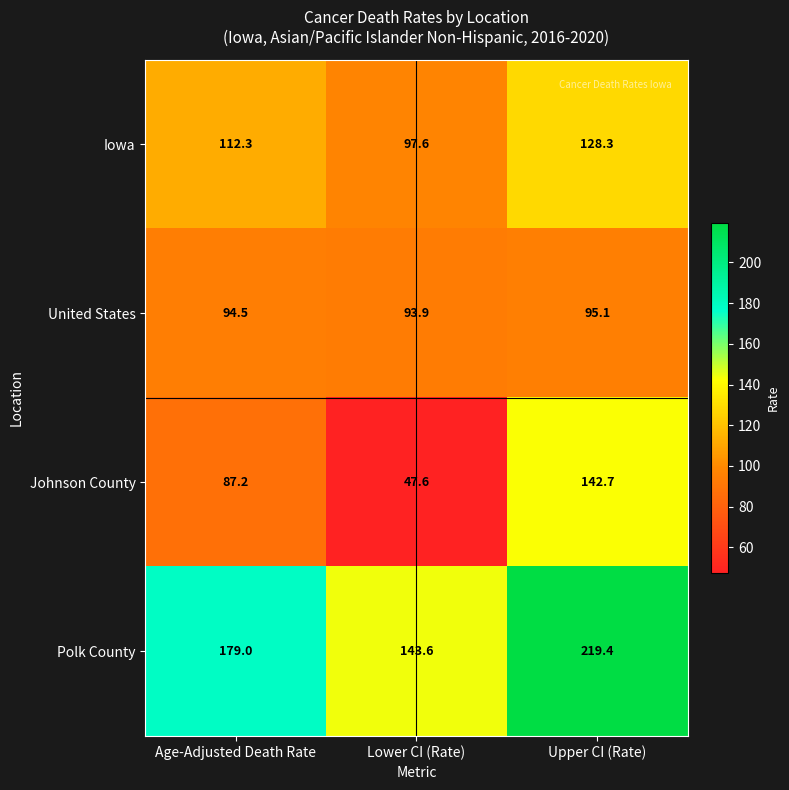

Is the value of Polk County at Lower CI (Rate) greater than the value of Johnson County at Upper CI (Rate)?

Yes